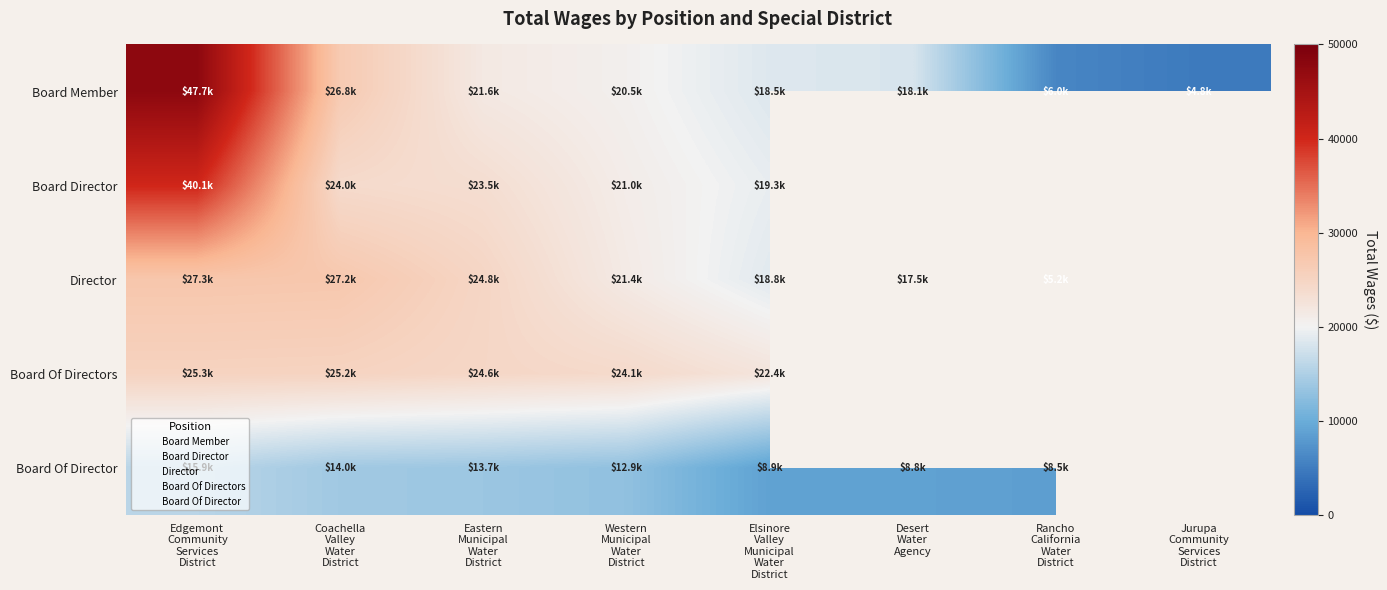

At which label is Board Of Director closest to 12167?

Western Municipal Water District